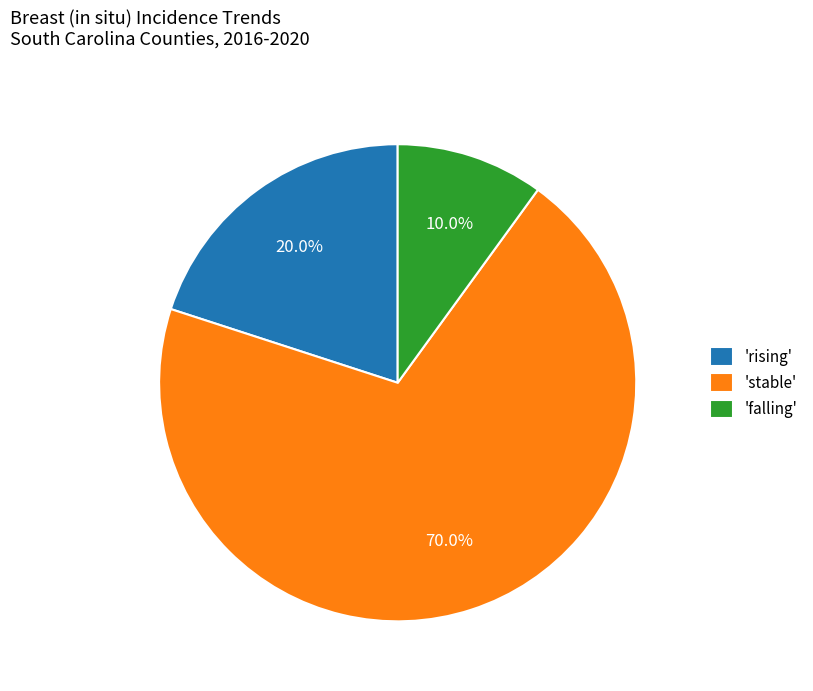

To the nearest percent, what is the difference between the largest and smallest slice percentages?

60%